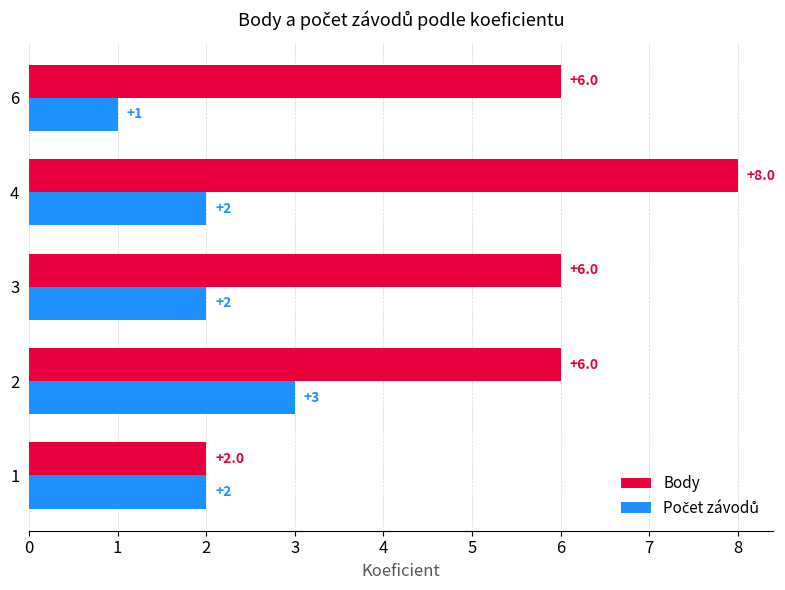

At which category is the sum across all series the highest?

4